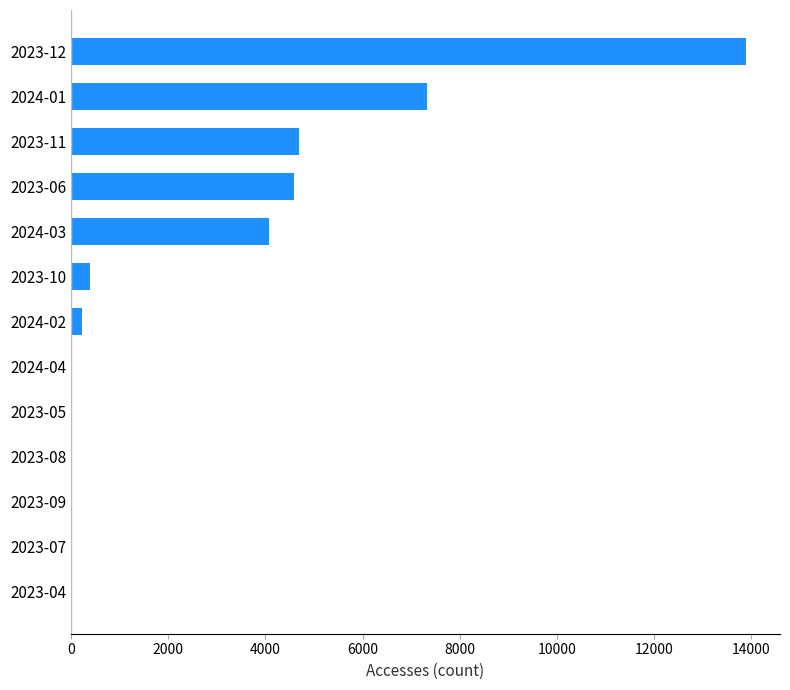

The value at 2023-06 is 2164. True or false?

False